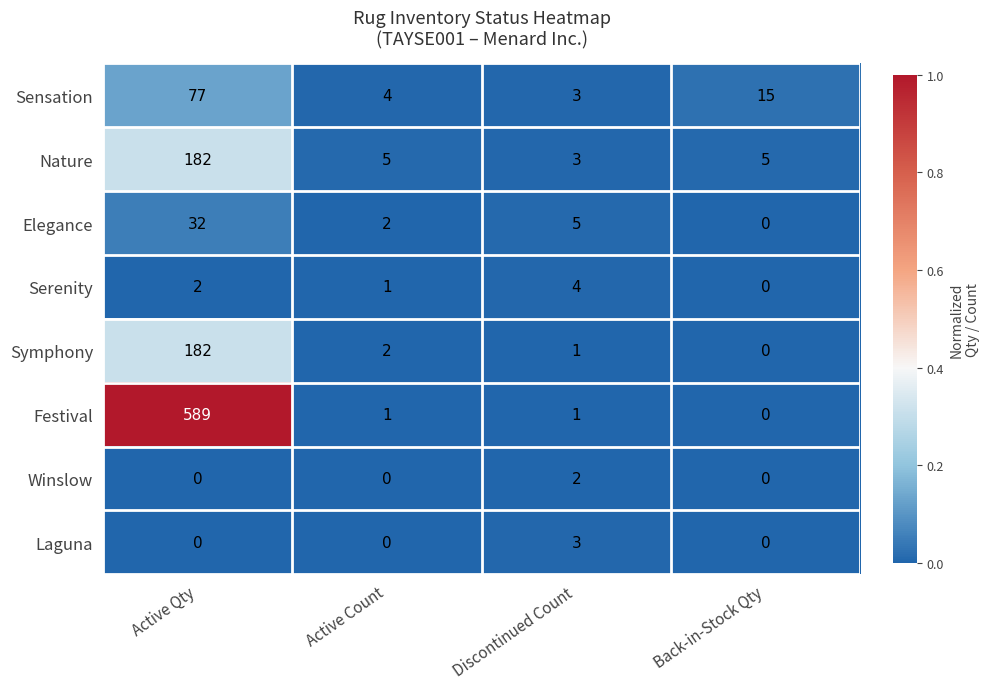

Which series has the largest total across all categories?

Festival